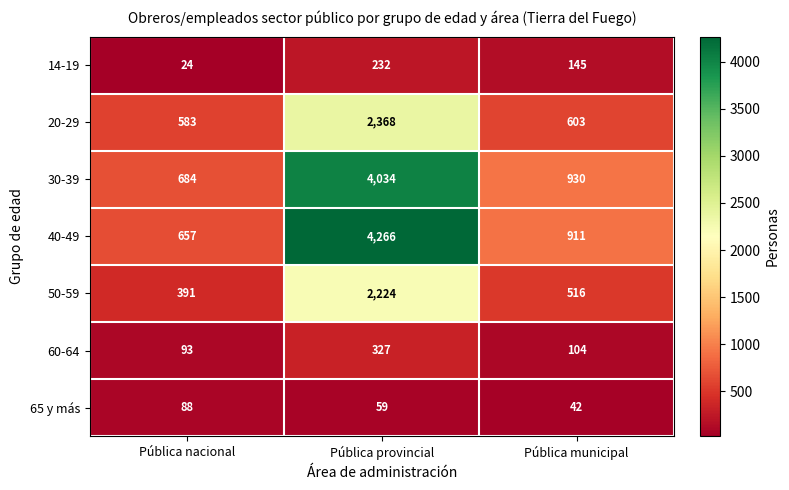

At which category does the chart reach its peak across all series?

Pública provincial